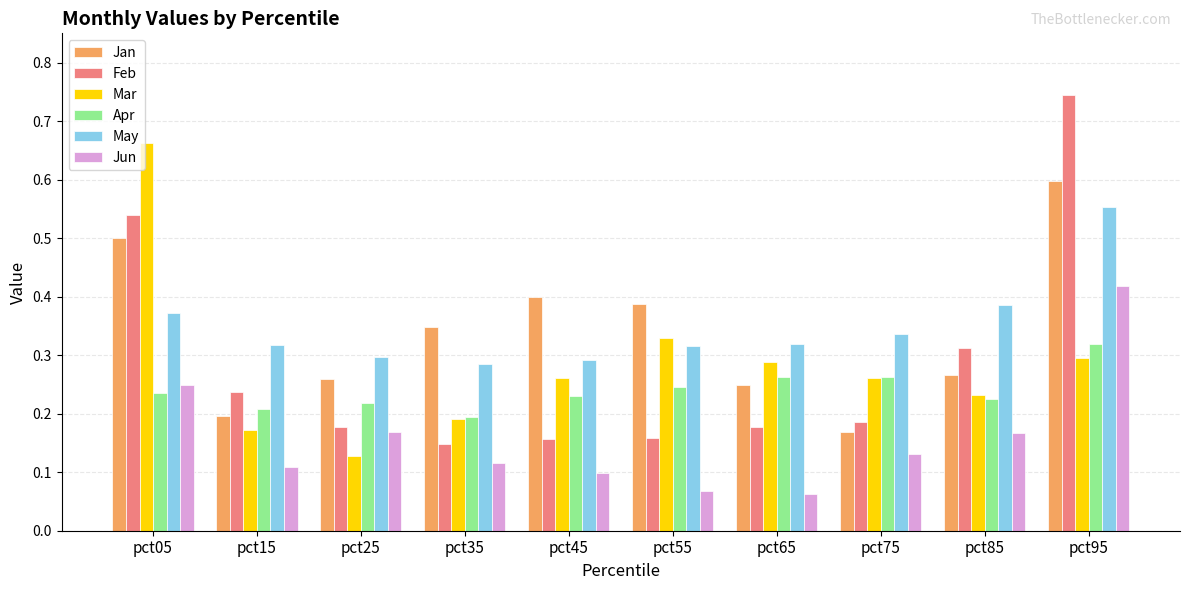

Between pct05 and pct75, which series saw the biggest shift?

Mar